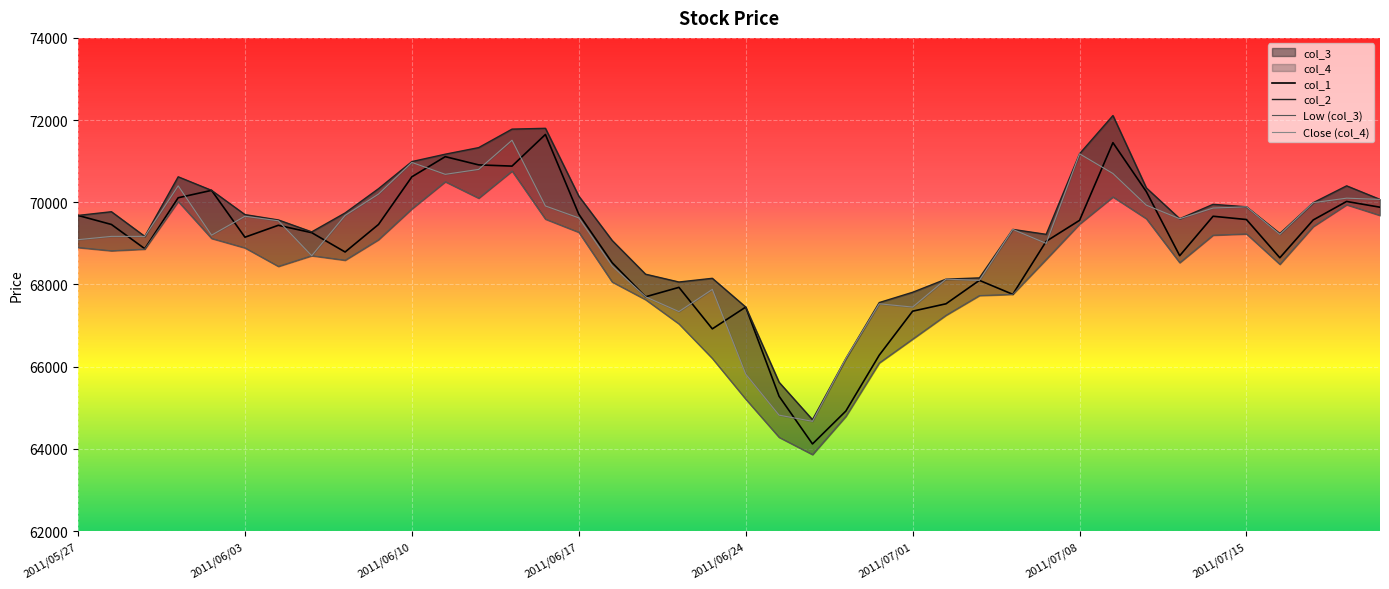

Between 21 and 32, which series saw the biggest shift?

Low (col_3)